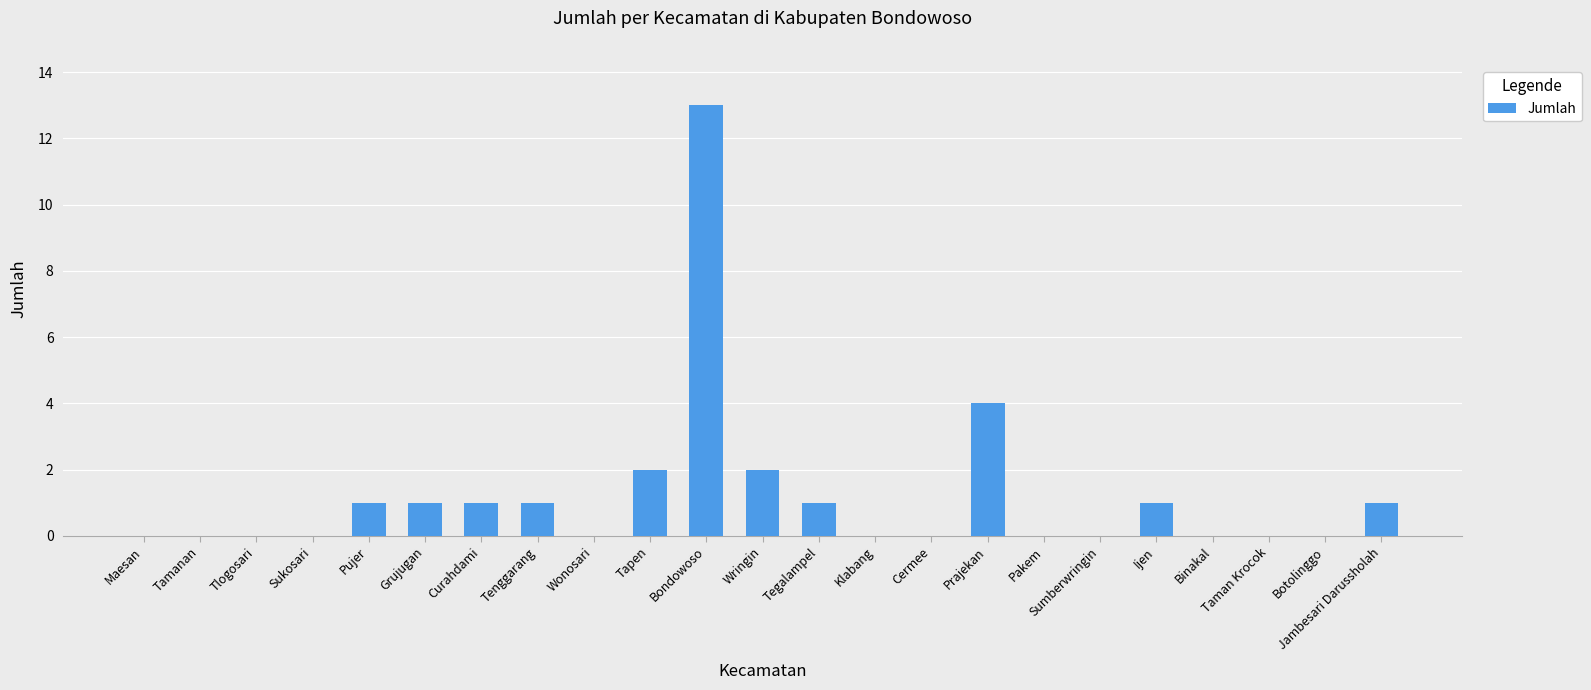

What is the sum of all values?

28